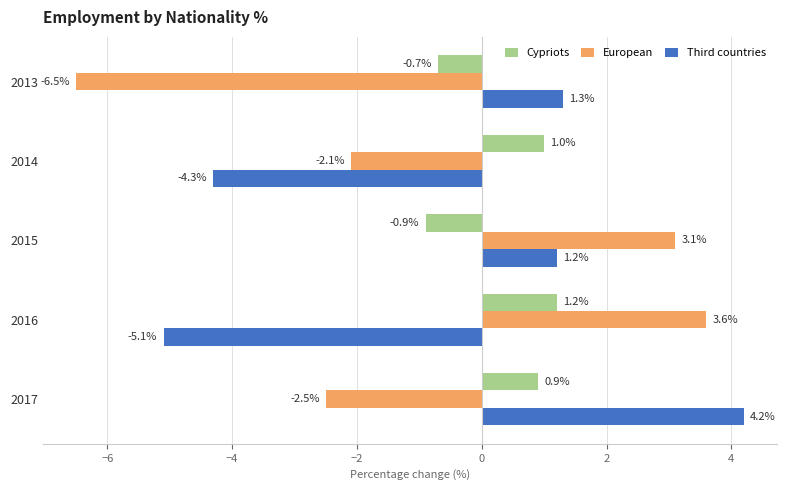

How many data points in Third countries are above 1?

3